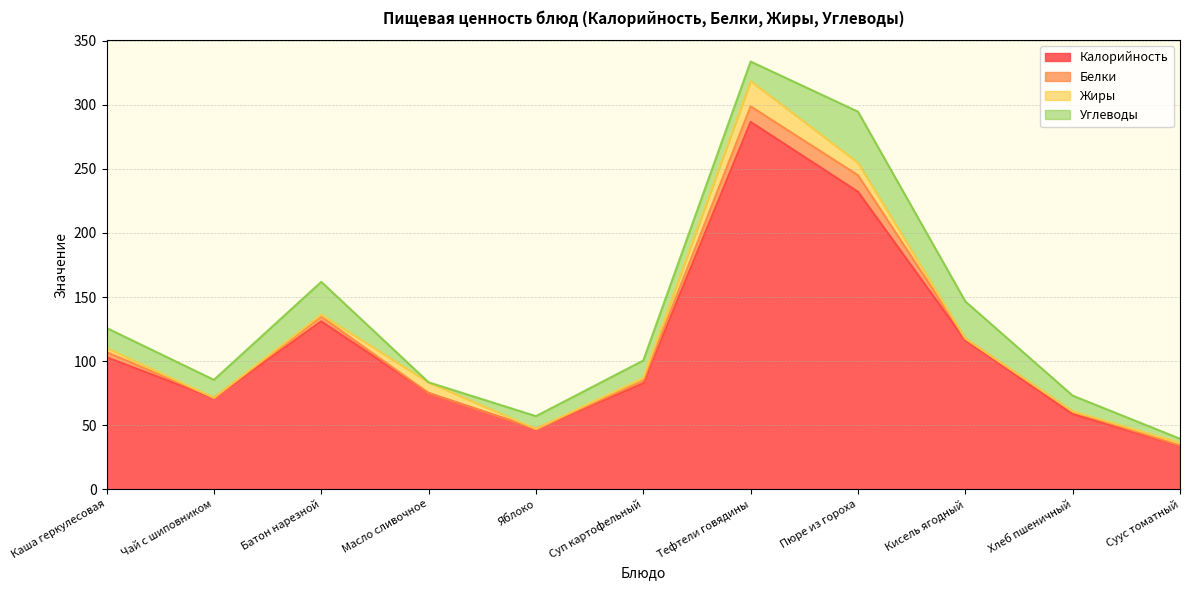

Where is Белки nearest to the value 6?

Каша геркулесовая